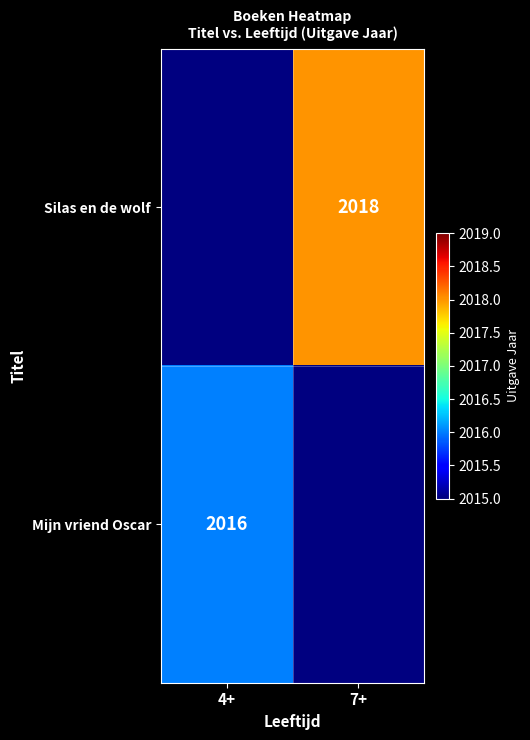

The value of Mijn vriend Oscar at 4+ is 2016. True or false?

True